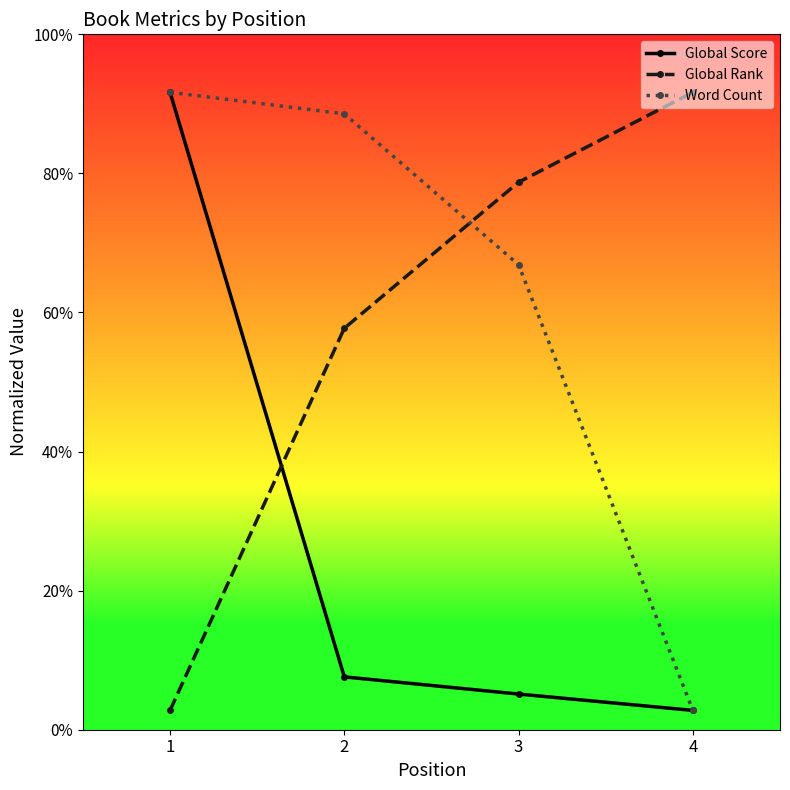

At which label is Word Count closest to 85000?

3